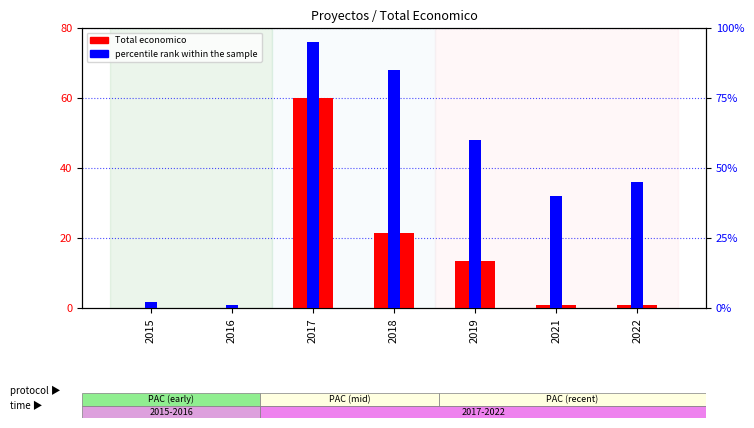

Which series has the largest total across all categories?

percentile rank within the sample